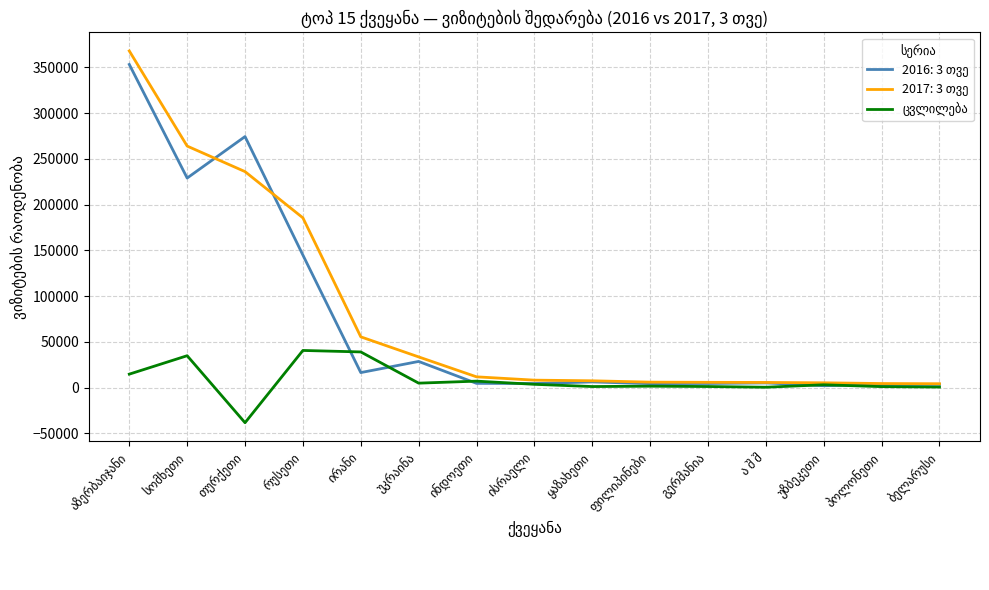

What is the minimum value shown in the chart?

-38294